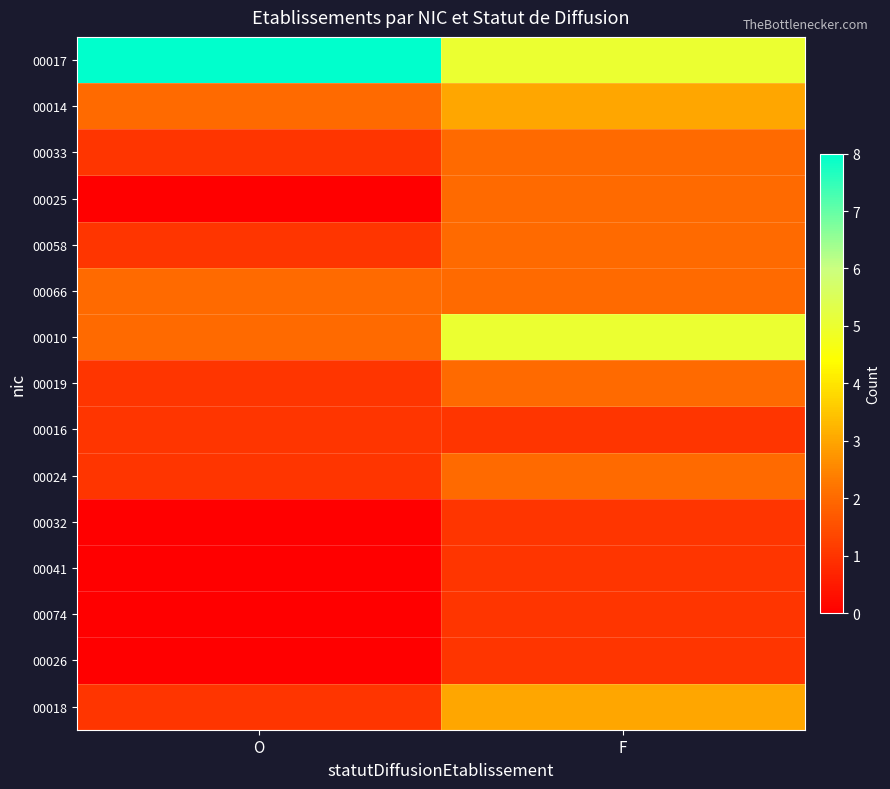

Which series changed the most between O and F?

00017